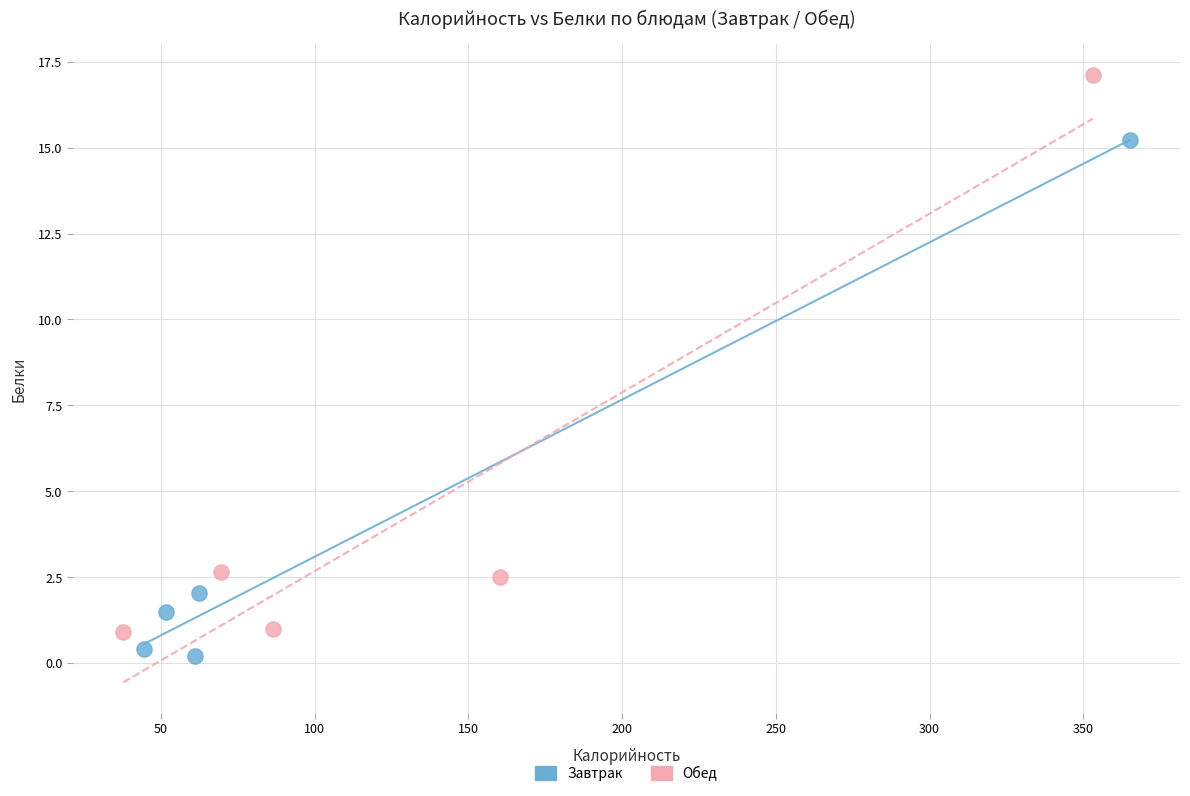

Which series has the largest Y range (max minus min)?

Обед